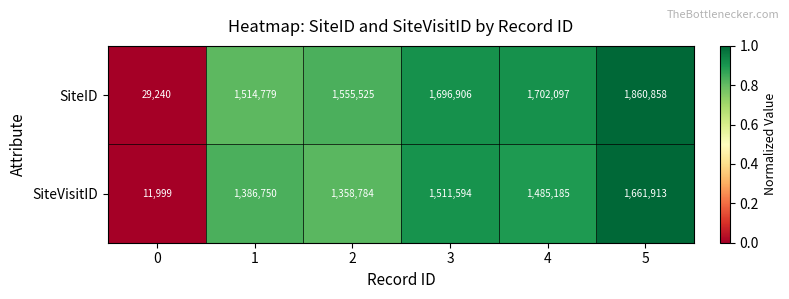

What is the sum of all SiteVisitID values?

7416225